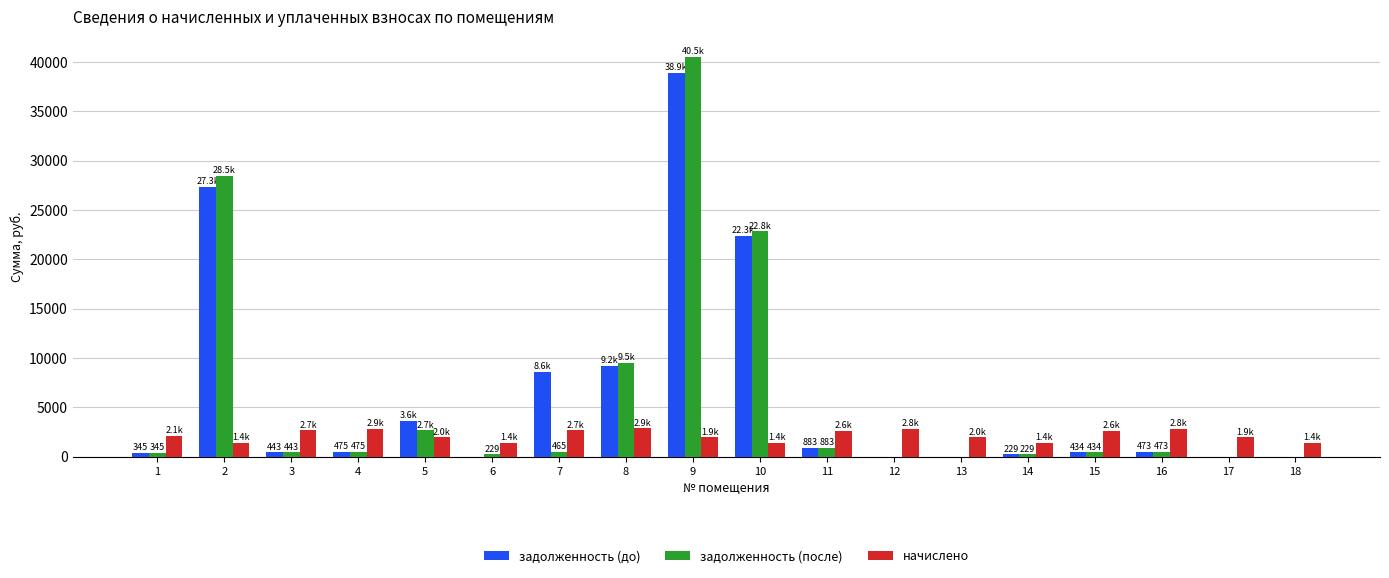

Which category has the highest value in the задолженность (до) series?

9